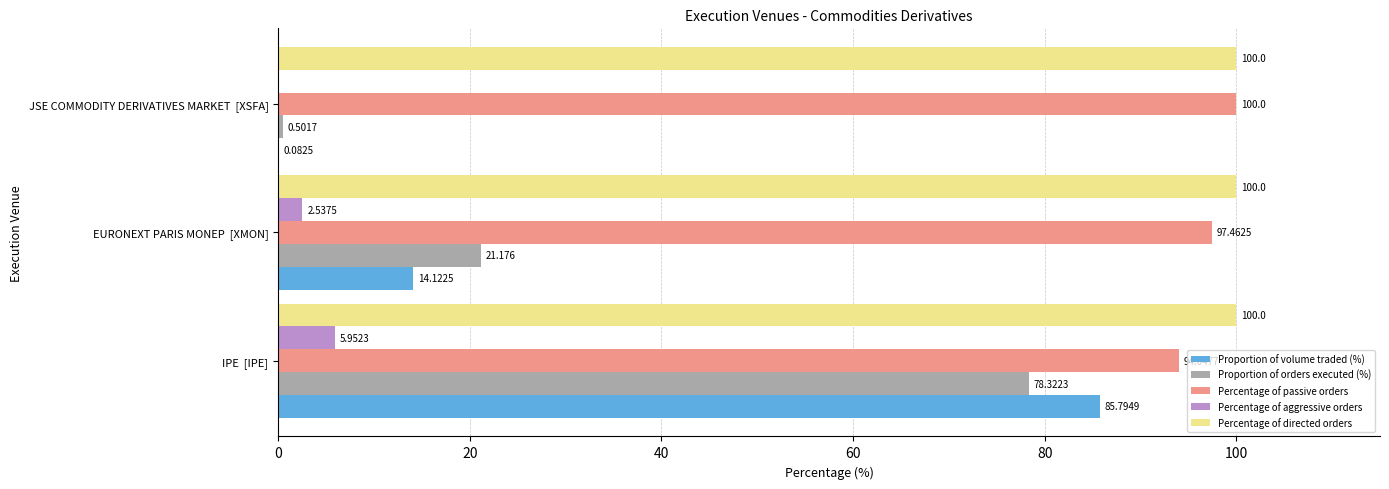

At which label is Percentage of aggressive orders closest to 2?

EURONEXT PARIS MONEP  [XMON]